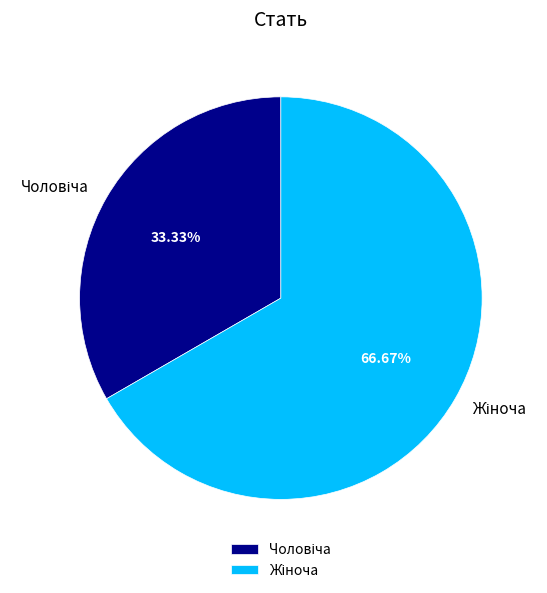

Is there any slice that represents more than half of the pie?

Yes